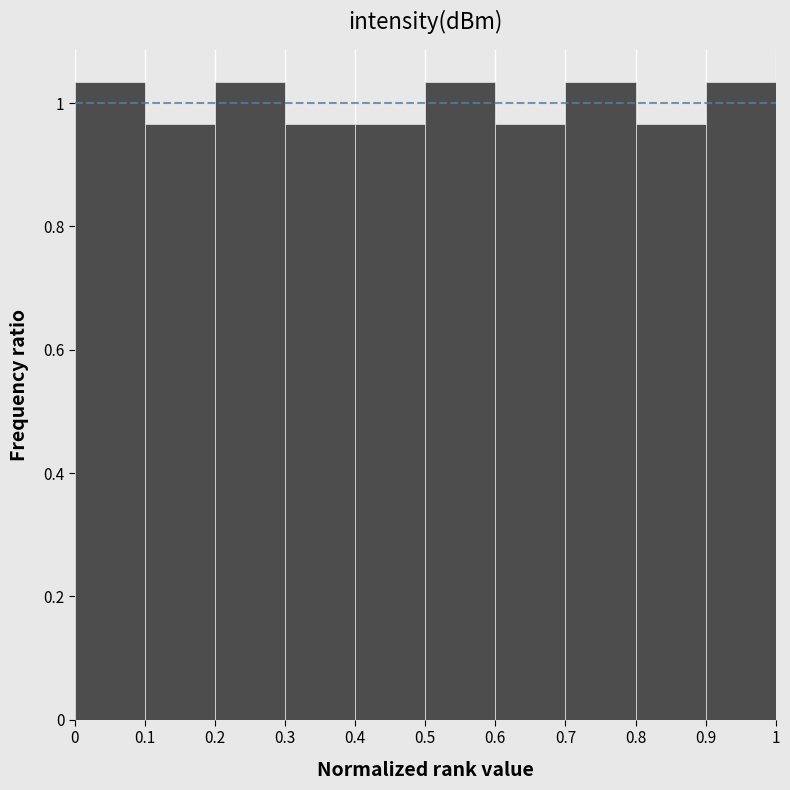

Reading left to right, list every bar in this chart as the range it spans on the x-axis followed by its height. The values are not printed on the chart, so give them approximately, as read against the axis.

0 to 0.1: 1.04
0.1 to 0.2: 0.96
0.2 to 0.3: 1.04
0.3 to 0.4: 0.96
0.4 to 0.5: 0.96
0.5 to 0.6: 1.04
0.6 to 0.7: 0.96
0.7 to 0.8: 1.04
0.8 to 0.9: 0.96
0.9 to 1: 1.04